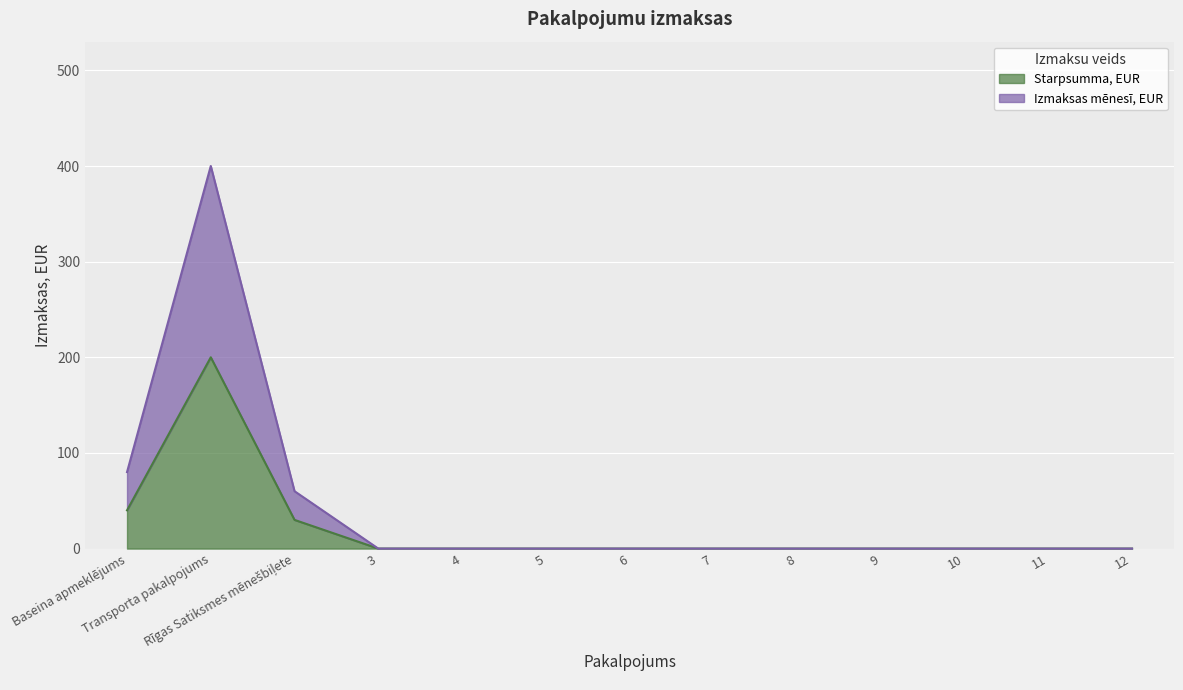

At which category is the sum across all series the highest?

Transporta pakalpojums